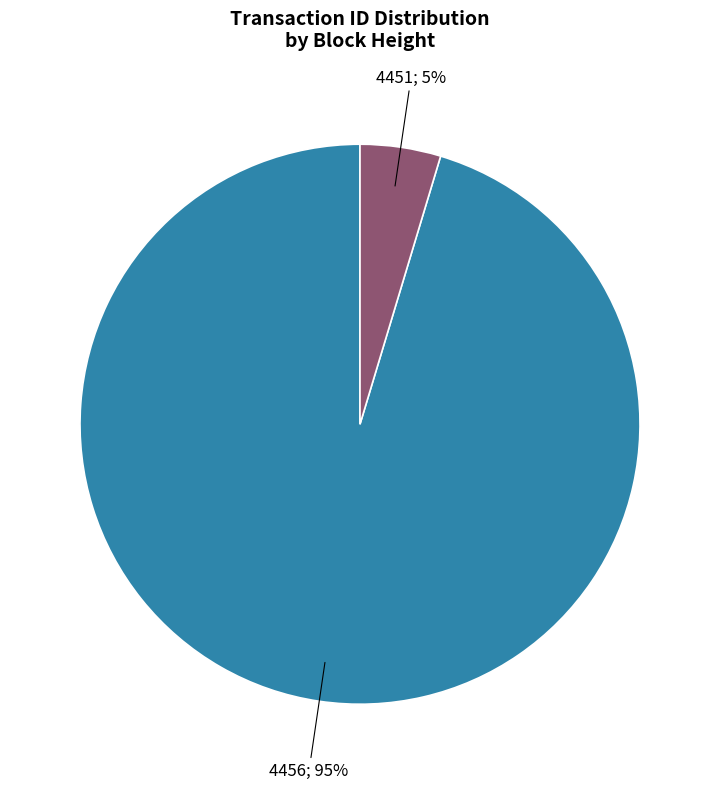

Count the number of slices in the pie.

2